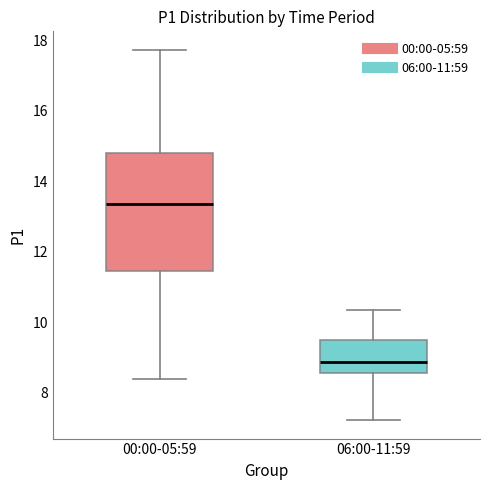

Reading left to right, transcribe this box plot: for each box, give where its median line is, the range the box spans, and where its two whiskers end, as read against the y-axis. The values are not printed on the chart, so give them approximately, as read against the axis.

00:00-05:59: median 13.4, box 11.4 to 14.8, whiskers 8.4 to 17.8
06:00-11:59: median 8.8, box 8.6 to 9.4, whiskers 7.2 to 10.4